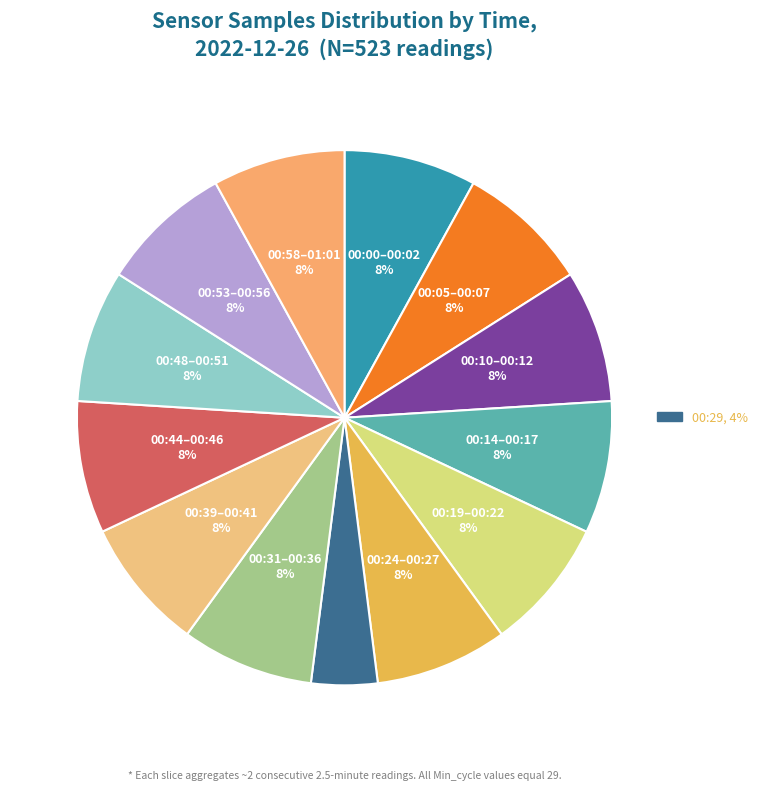

Which slice is the largest?

00:14